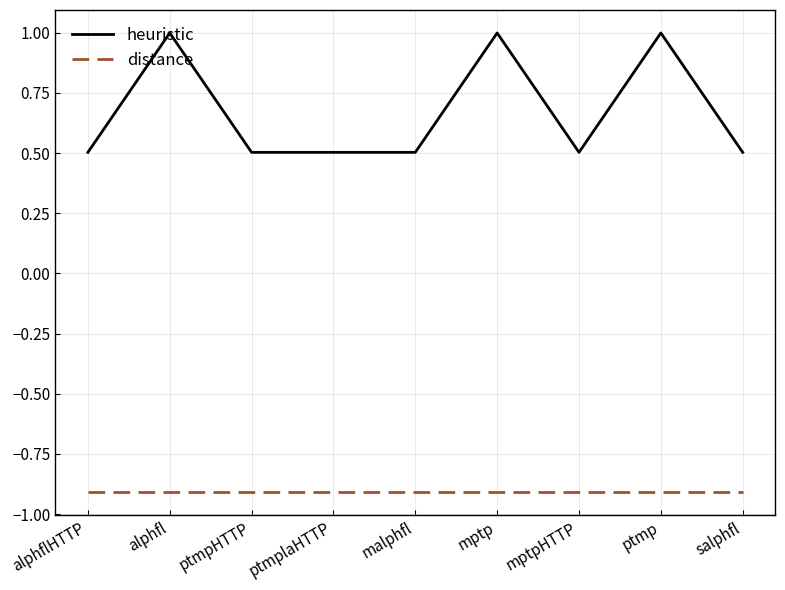

How many lines are shown in the chart?

2